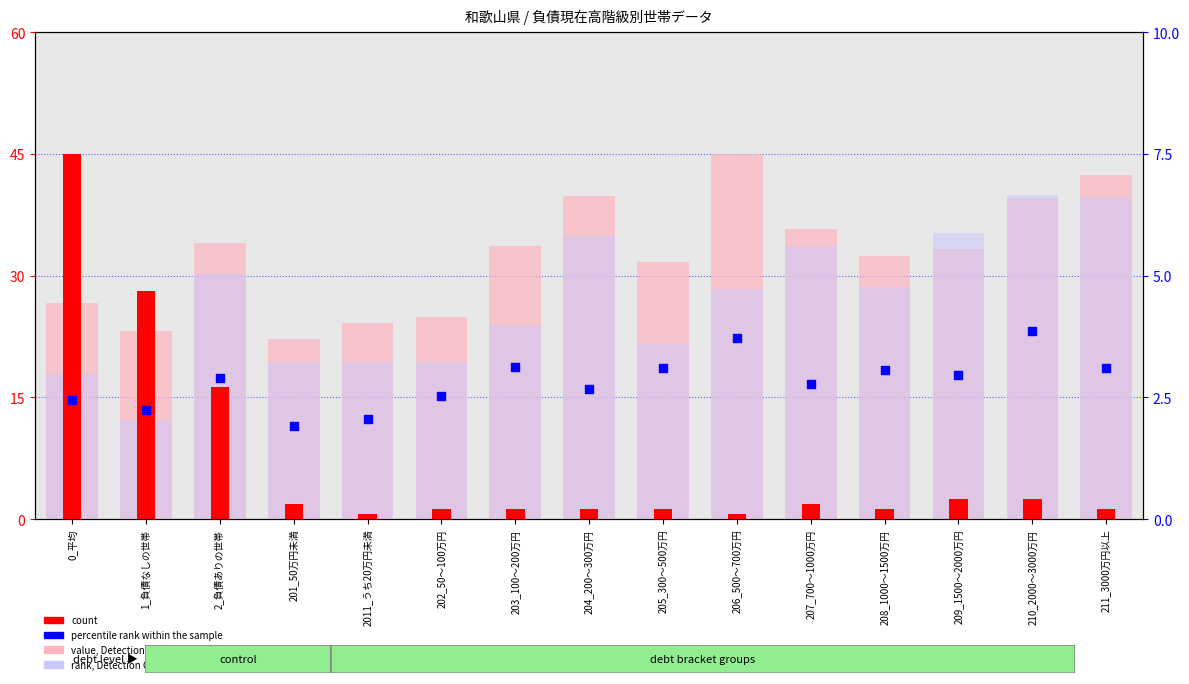

Is the value of value, Detection Call = ABSENT at 0_平均 greater than the value of percentile rank within the sample at 201_50万円未満?

Yes